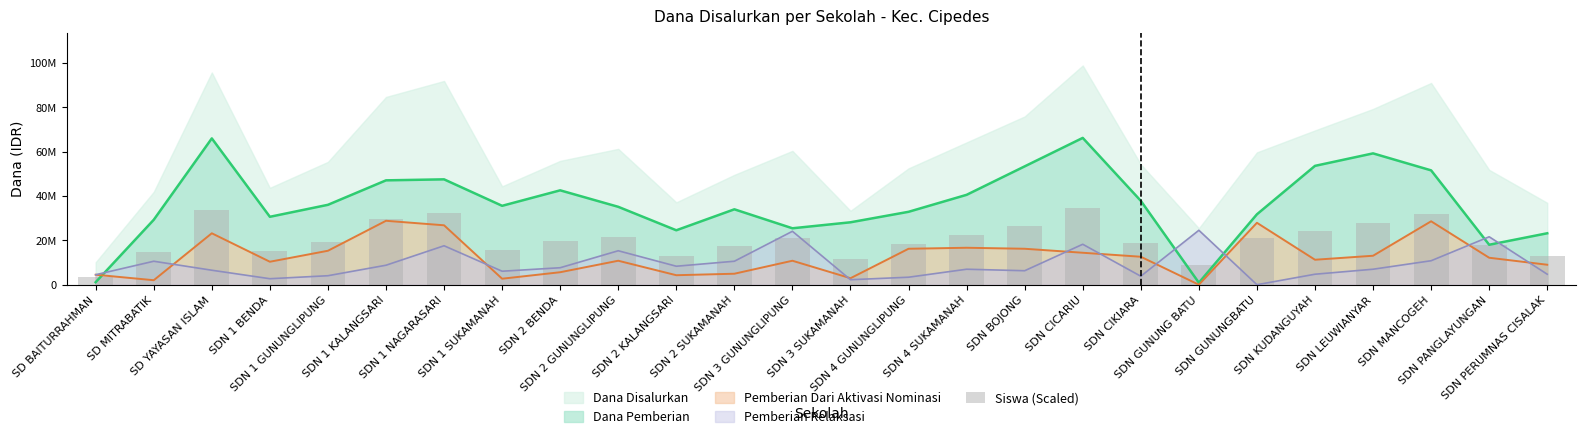

List the labels in order of value, largest first.

SDN CICARIU, SD YAYASAN ISLAM, SDN 1 NAGARASARI, SDN MANCOGEH, SDN 1 KALANGSARI, SDN LEUWIANYAR, SDN BOJONG, SDN KUDANGUYAH, SDN 4 SUKAMANAH, SDN 2 GUNUNGLIPUNG, SDN 3 GUNUNGLIPUNG, SDN GUNUNGBATU, SDN 2 BENDA, SDN 1 GUNUNGLIPUNG, SDN CIKIARA, SDN 4 GUNUNGLIPUNG, SDN PANGLAYUNGAN, SDN 2 SUKAMANAH, SDN 1 SUKAMANAH, SDN 1 BENDA, SD MITRABATIK, SDN 2 KALANGSARI, SDN PERUMNAS CISALAK, SDN 3 SUKAMANAH, SDN GUNUNG BATU, SD BAITURRAHMAN